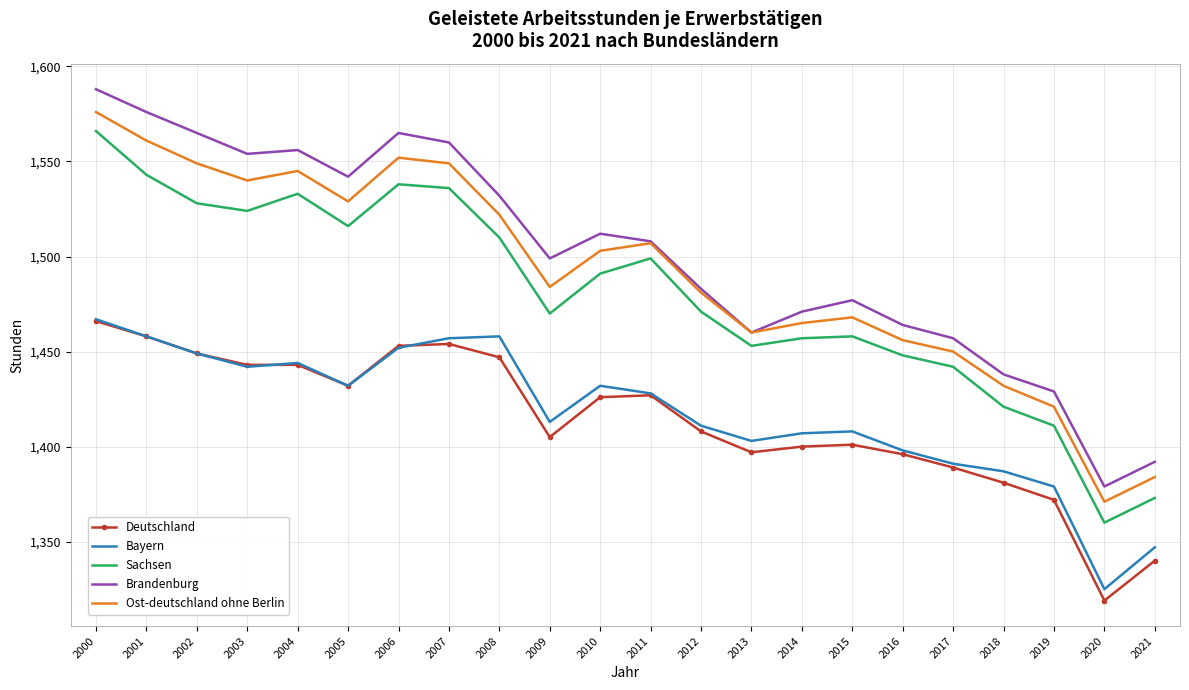

In Brandenburg, how many points are lower than both neighbors (excluding endpoints)?

5